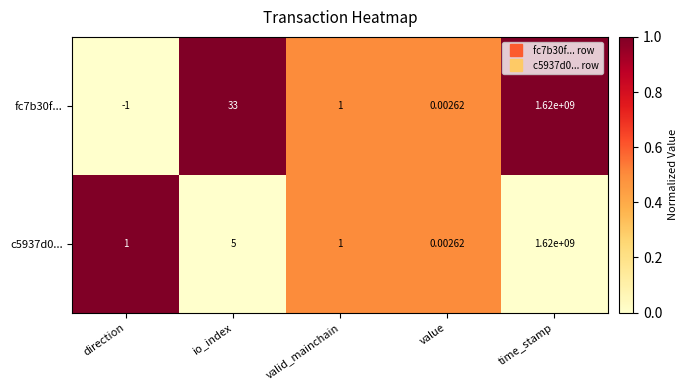

How many distinct data groups are displayed?

2